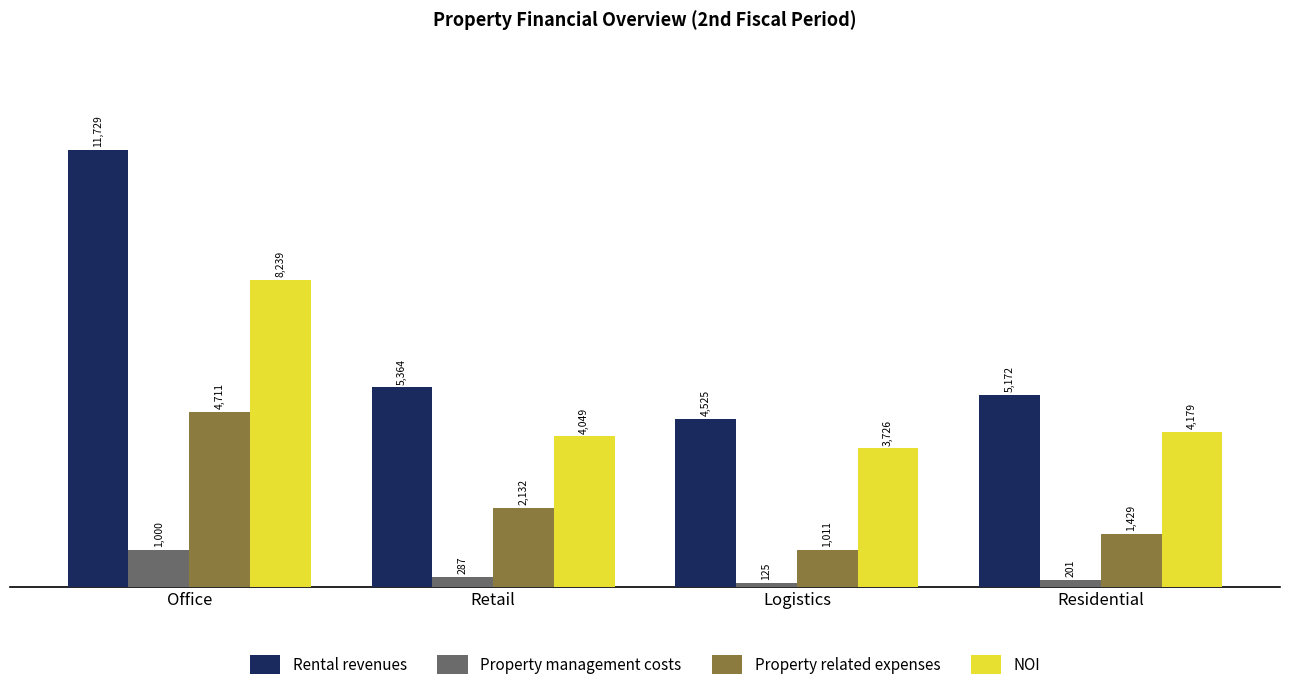

How many values in the Property related expenses series are below 2132?

2